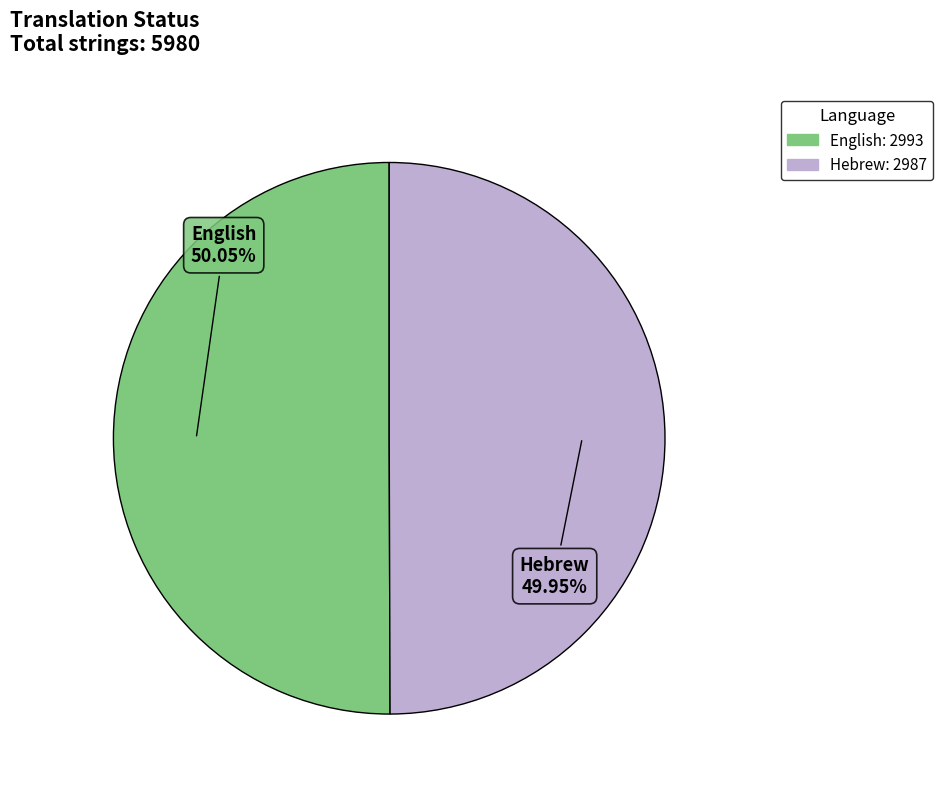

To the nearest percent, what percentage of the pie is English?

50%